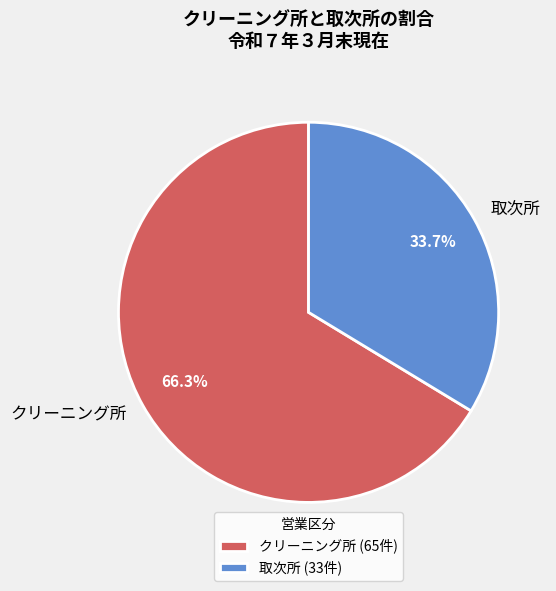

To the nearest percent, what portion does クリーニング所 represent?

66%